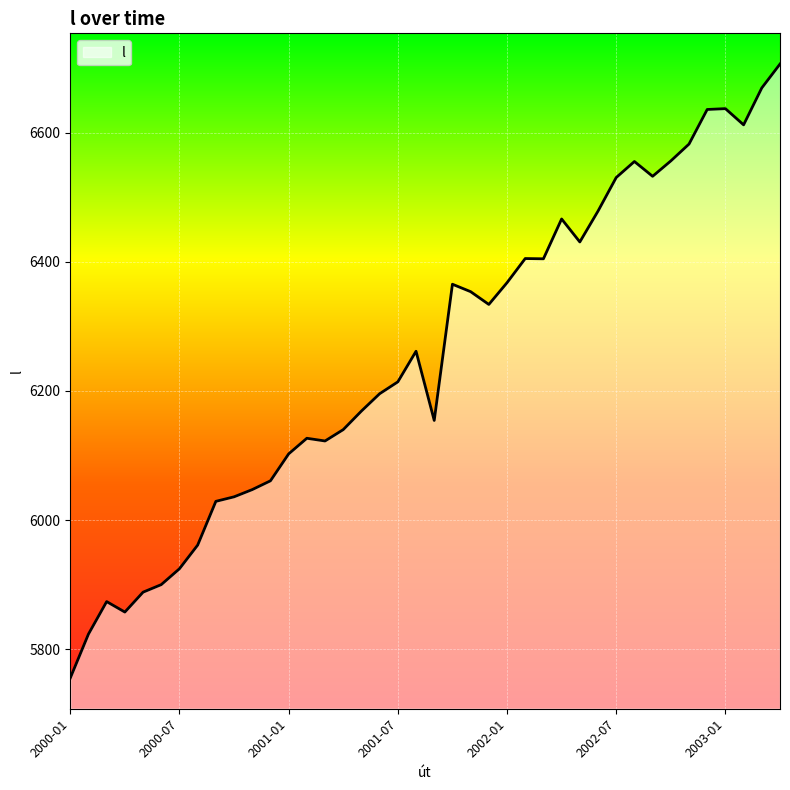

What is the greatest value displayed?

6706.3